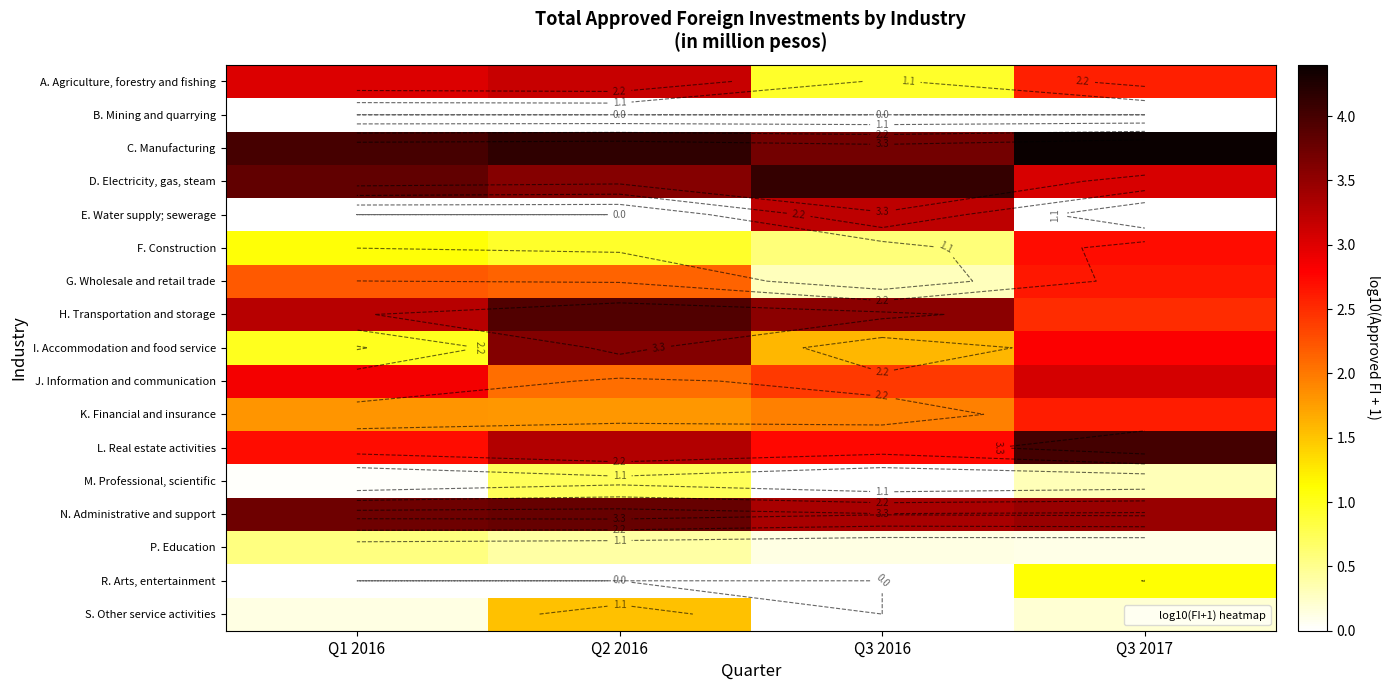

The G. Wholesale and retail trade series shows 1.5 at Q3 2017. True or false?

False